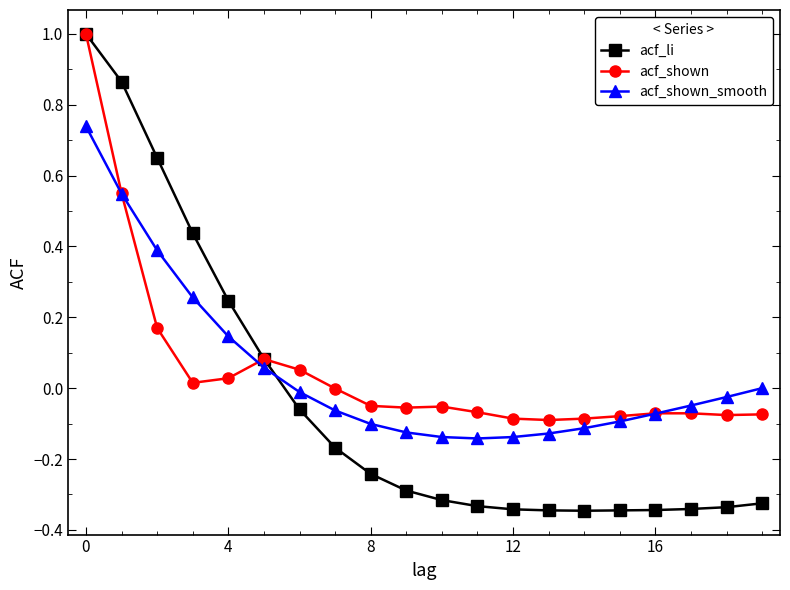

Which series has the widest spread of values?

acf_li